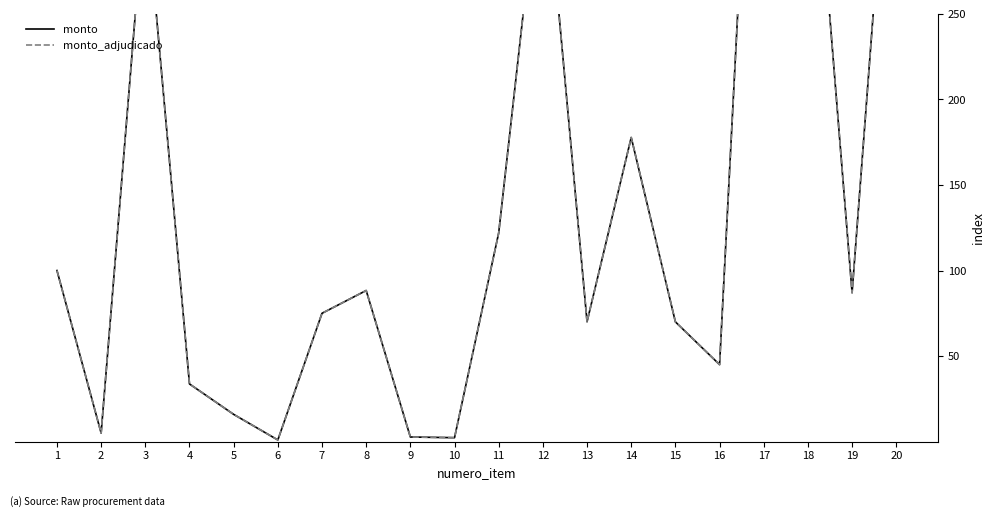

How many data points in monto_adjudicado are less than 87?

10